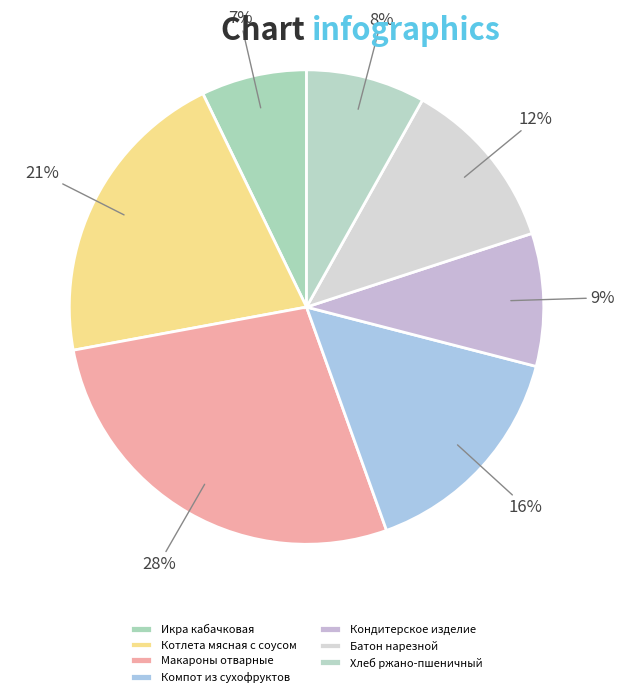

What percentage is NOT represented by Икра кабачковая?

92.8%